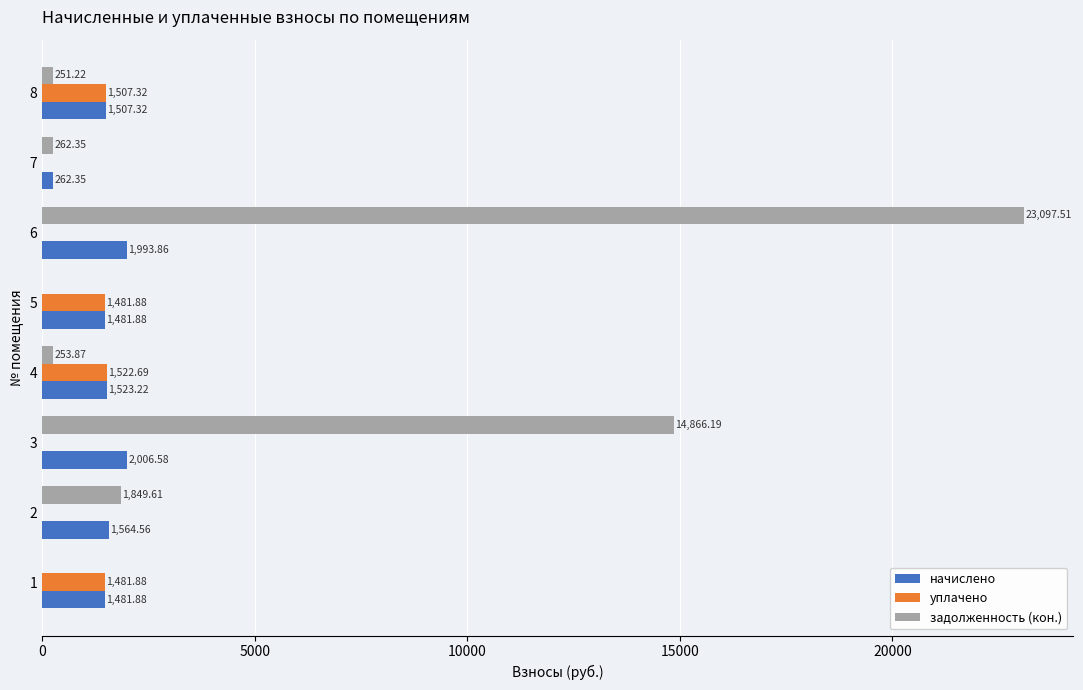

What is the sum of all задолженность (кон.) values?

40580.8